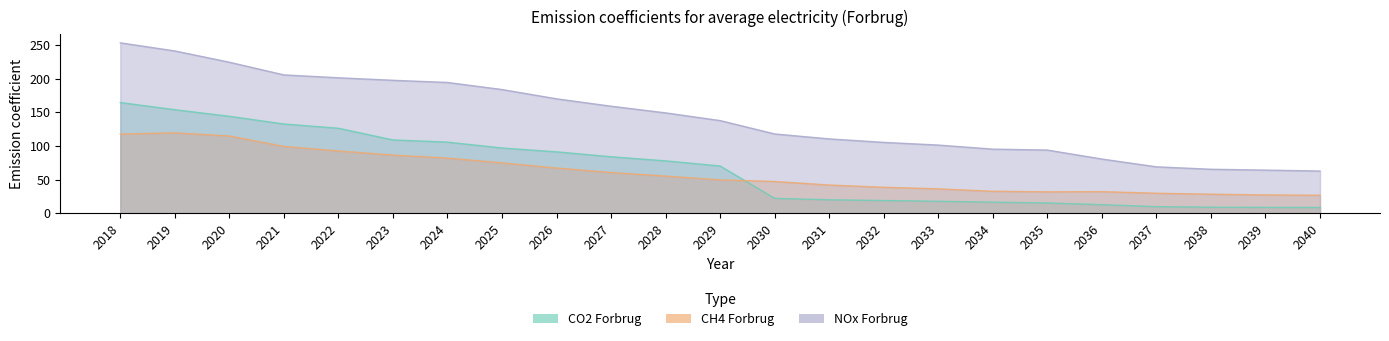

Where is NOx Forbrug nearest to the value 158?

2027